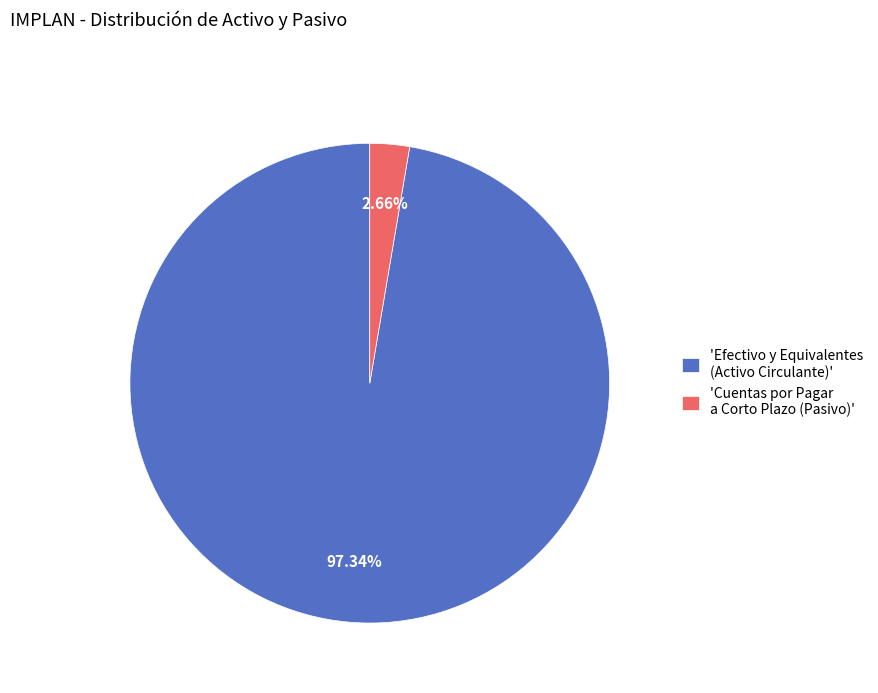

Do 'Cuentas por Pagar a Corto Plazo (Pasivo)' and 'Efectivo y Equivalentes (Activo Circulante)' together represent more than half of the pie?

Yes